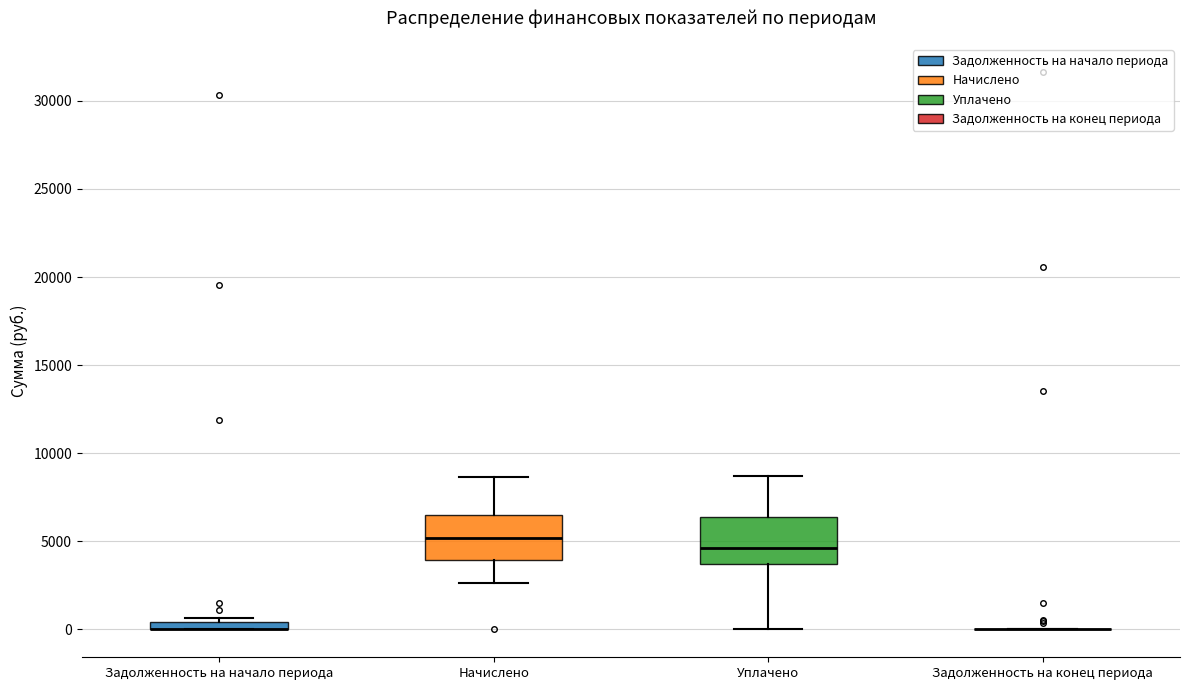

Where does the lower whisker of the box for Начислено end on the y-axis? The values are not printed on the chart, so give them approximately, as read against the axis.

2500